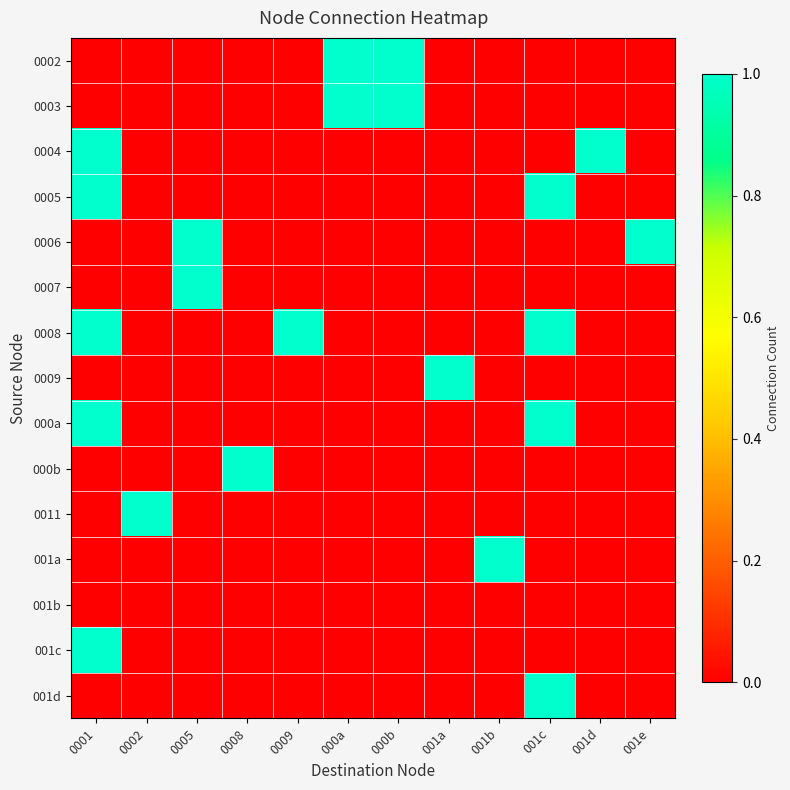

What is the total value across all series at 000b?

2